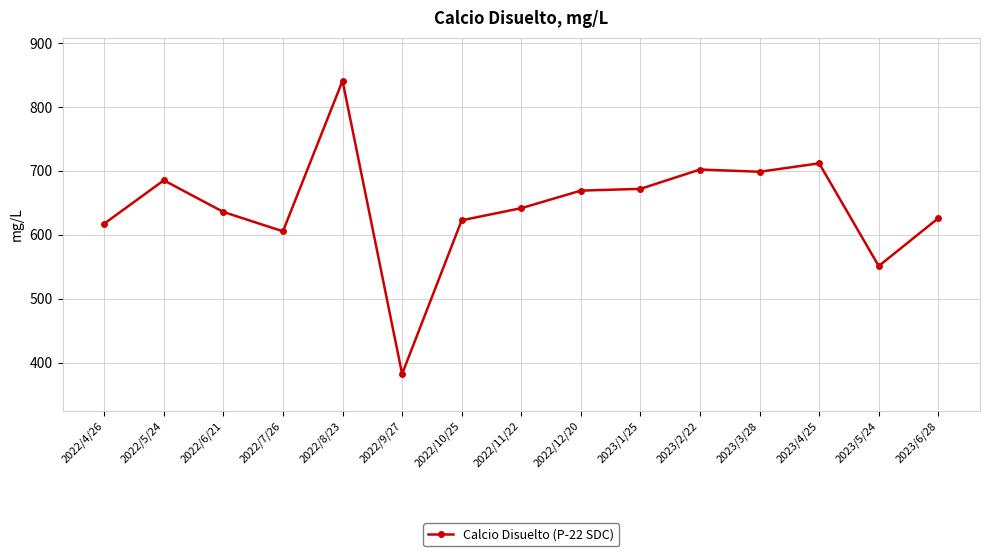

What is the value of the 8th point from the left?

641.6